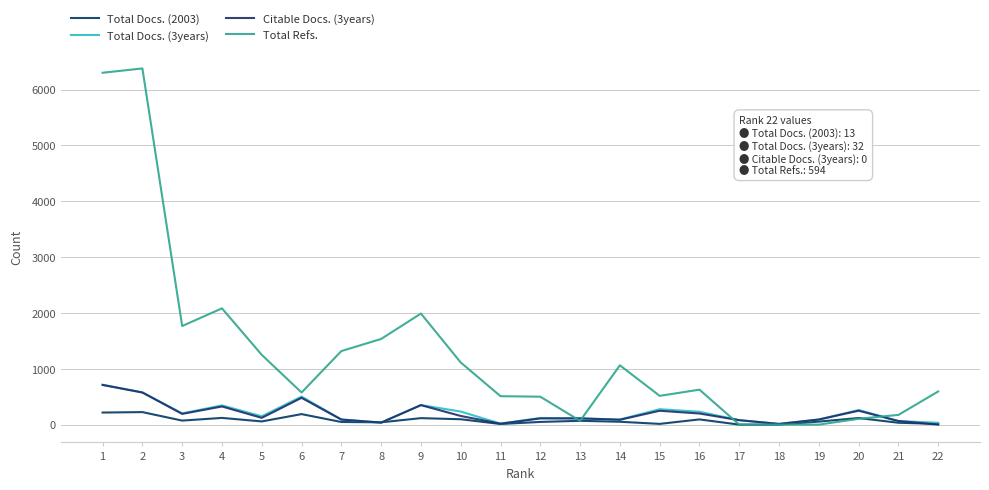

How many lines are shown in the chart?

4